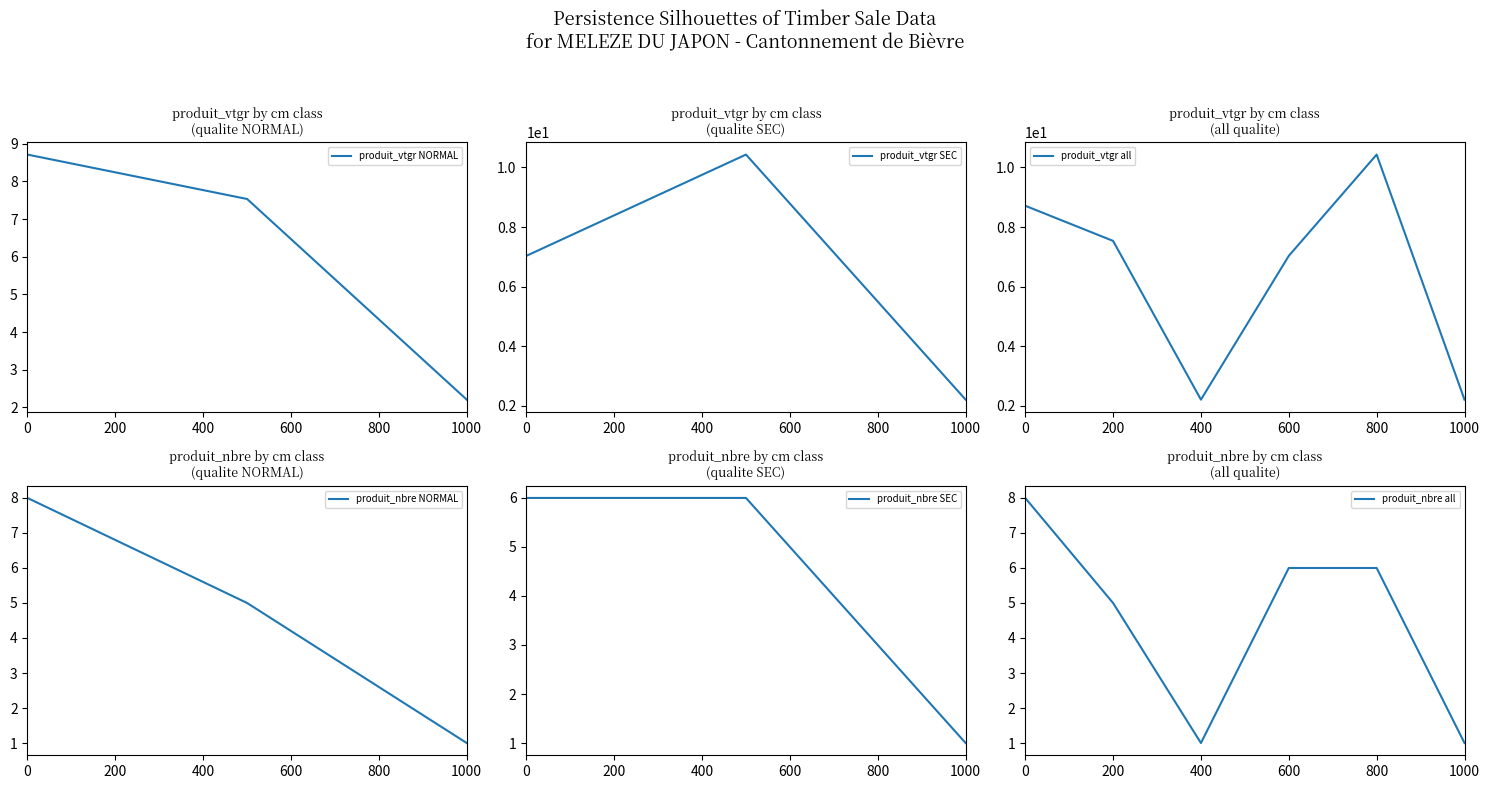

True or false: produit_vtgr and produit_nbre intersect in this chart.

False